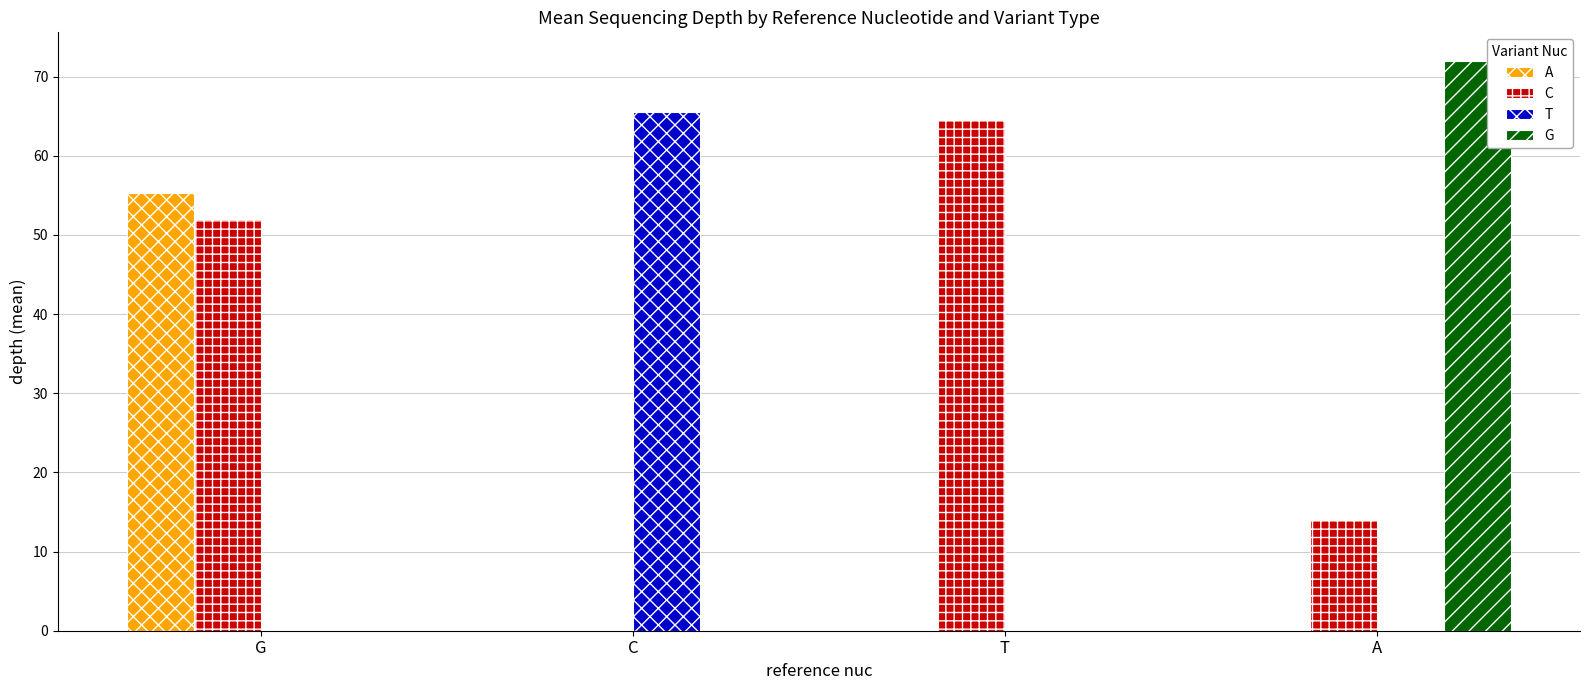

What is the difference between the C values at A and G?

38.0